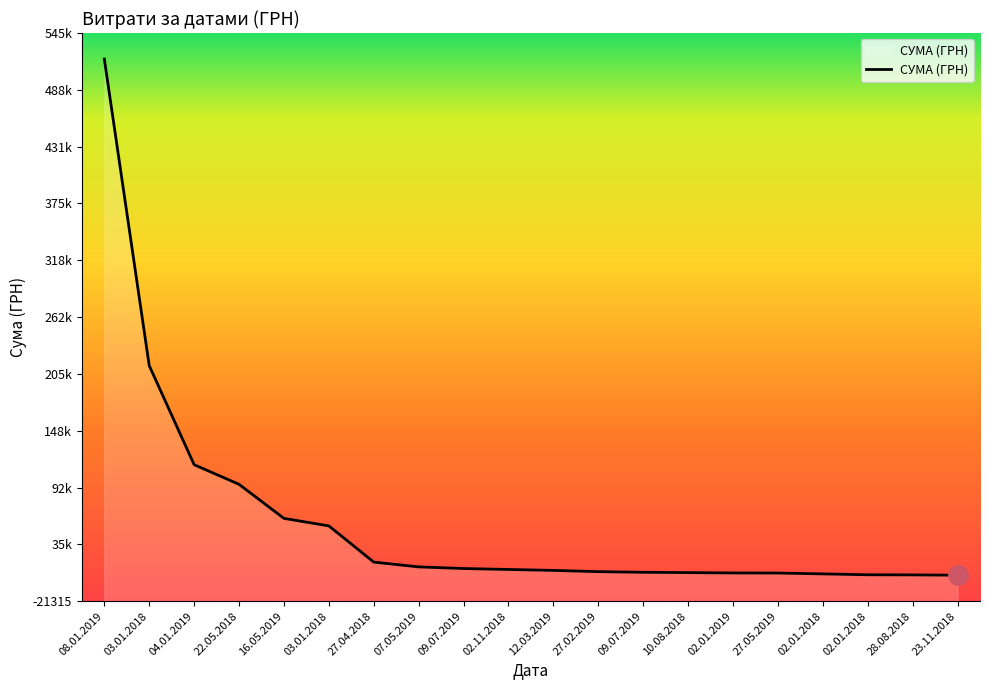

How many lines are shown in the chart?

1